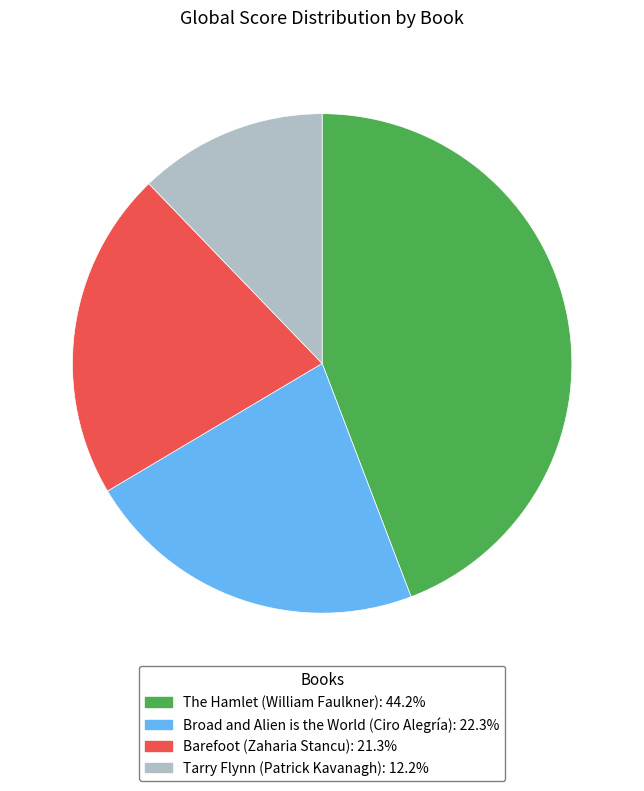

Is it true that The Hamlet (William Faulkner) is 44% of the pie?

True